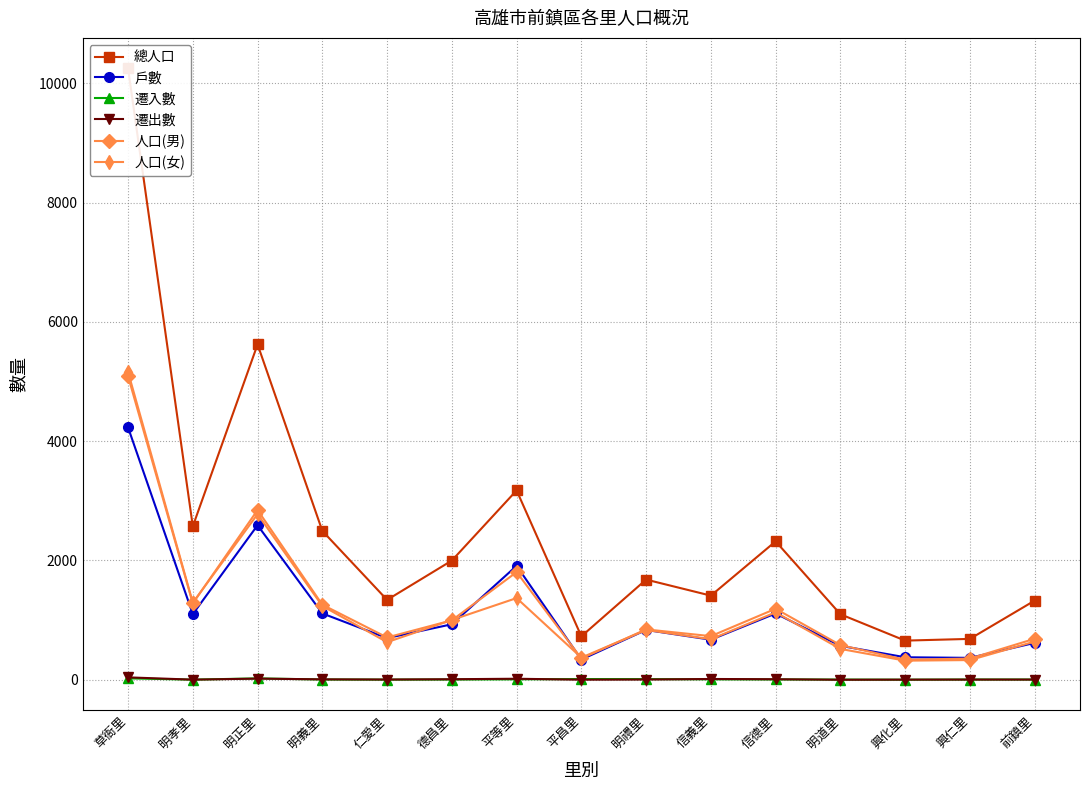

What is the label of the 2nd point from the left?

明孝里